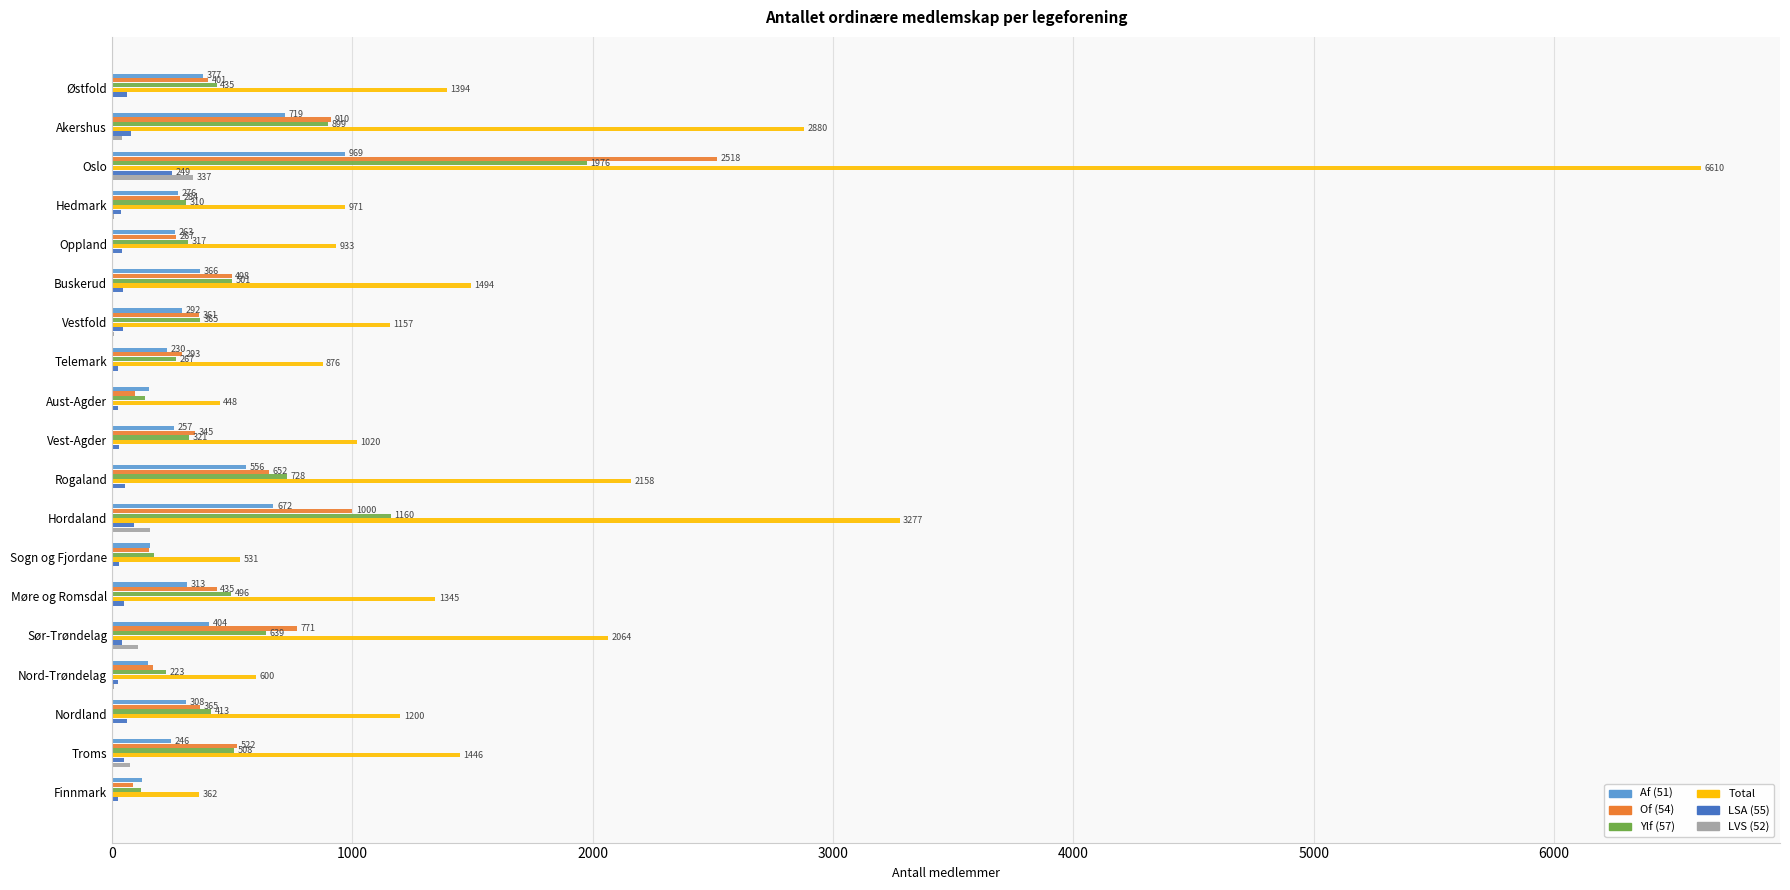

True or false: Af (51) has a value of 719 at Akershus.

True